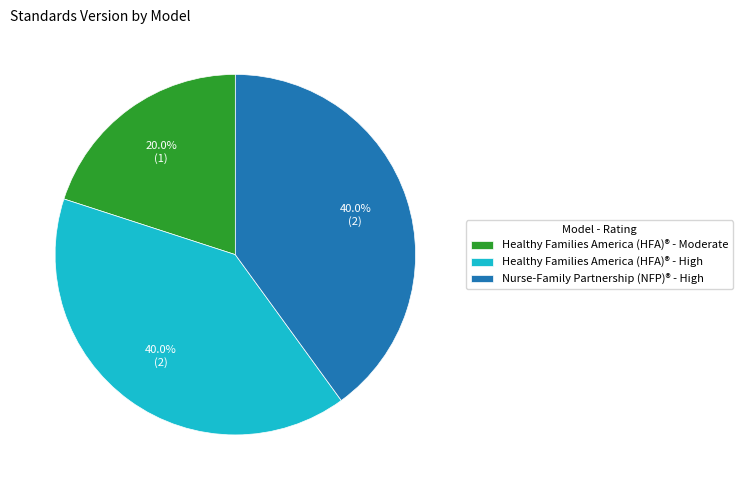

Is it true that Healthy Families America (HFA)® - High is 48% of the pie?

False